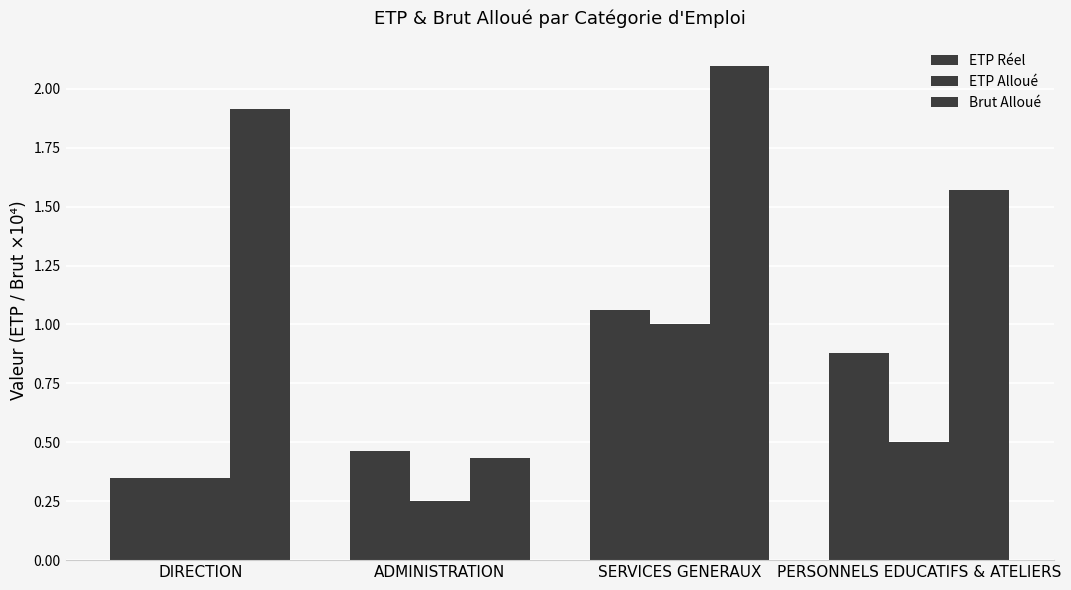

What is the label of the 3rd bar from the left?

SERVICES GENERAUX